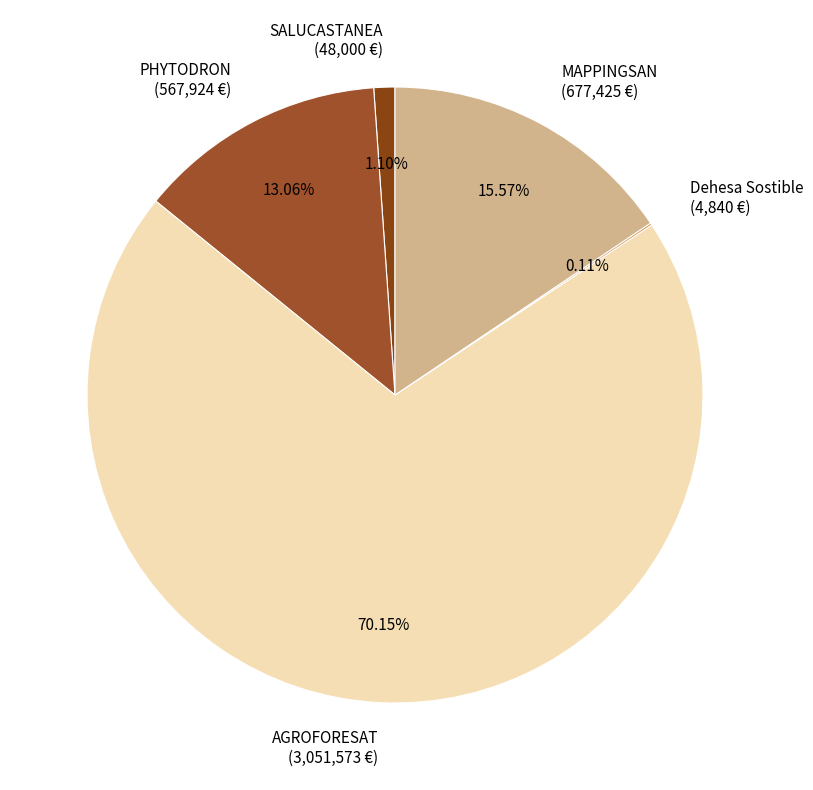

Does any single category account for the majority?

Yes